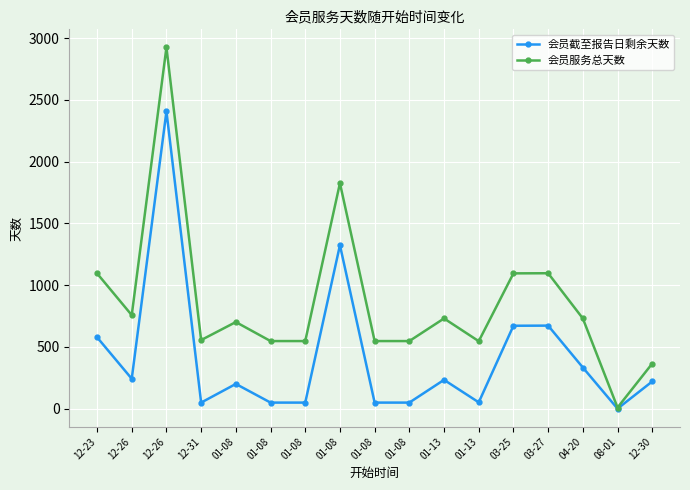

How many series are shown in this chart?

2